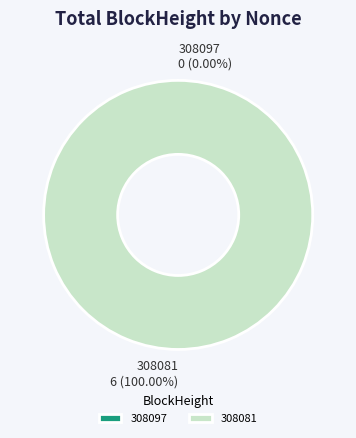

What is the change in value from 308097 to 308081?

+6